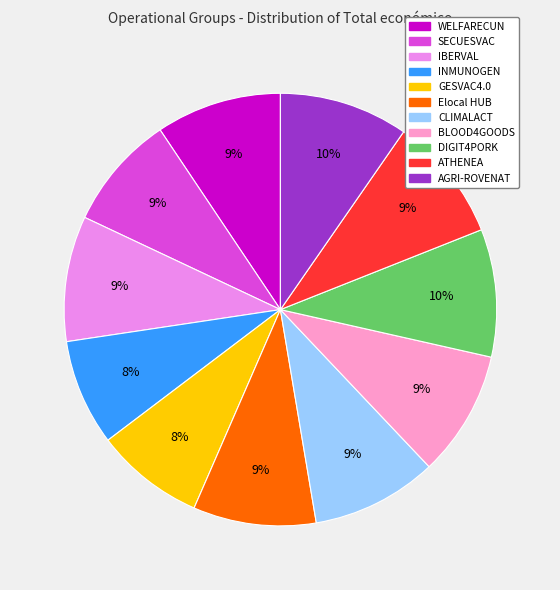

To the nearest percent, what portion does ATHENEA represent?

9%